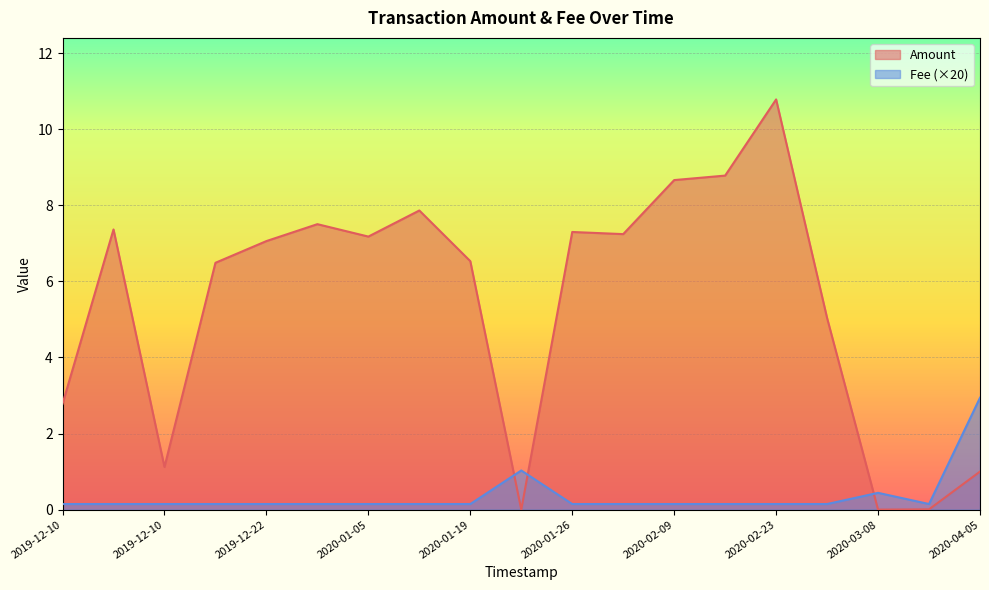

Rank the series at 2020-03-01 from lowest to highest value.

Fee, Amount